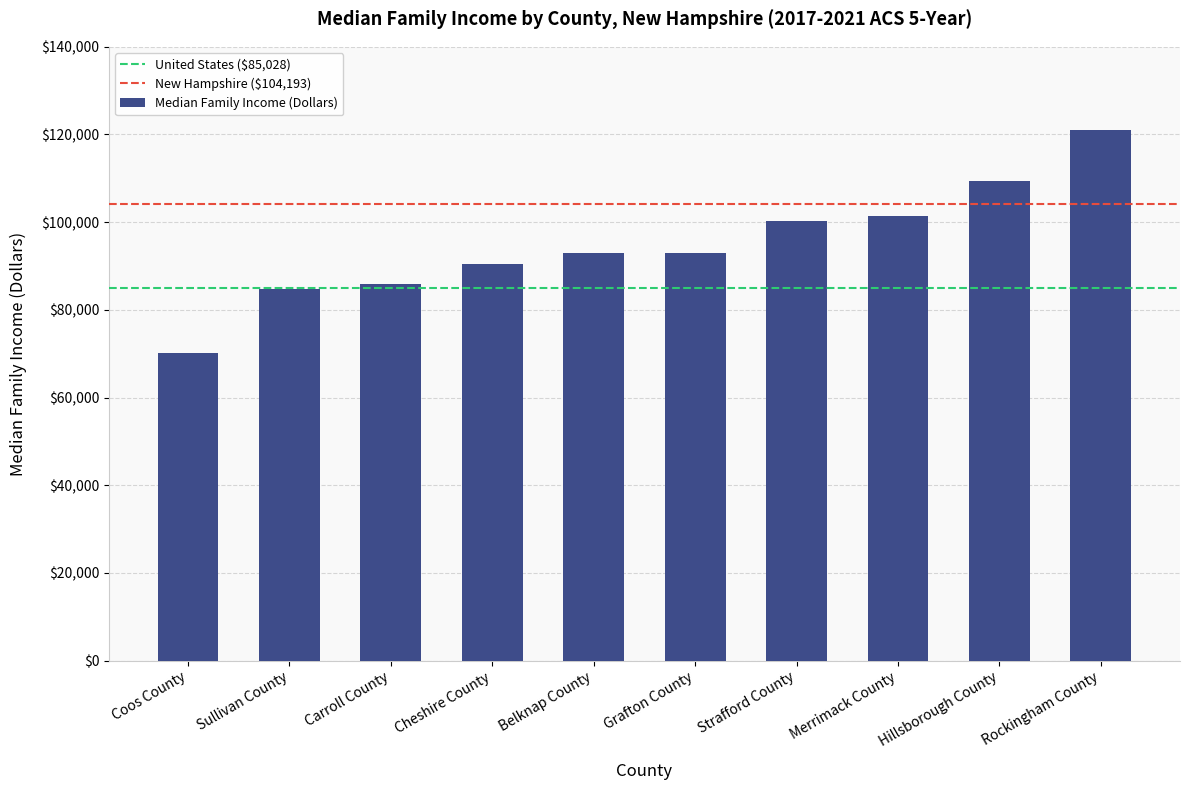

Does the chart contain stacked bars?

No